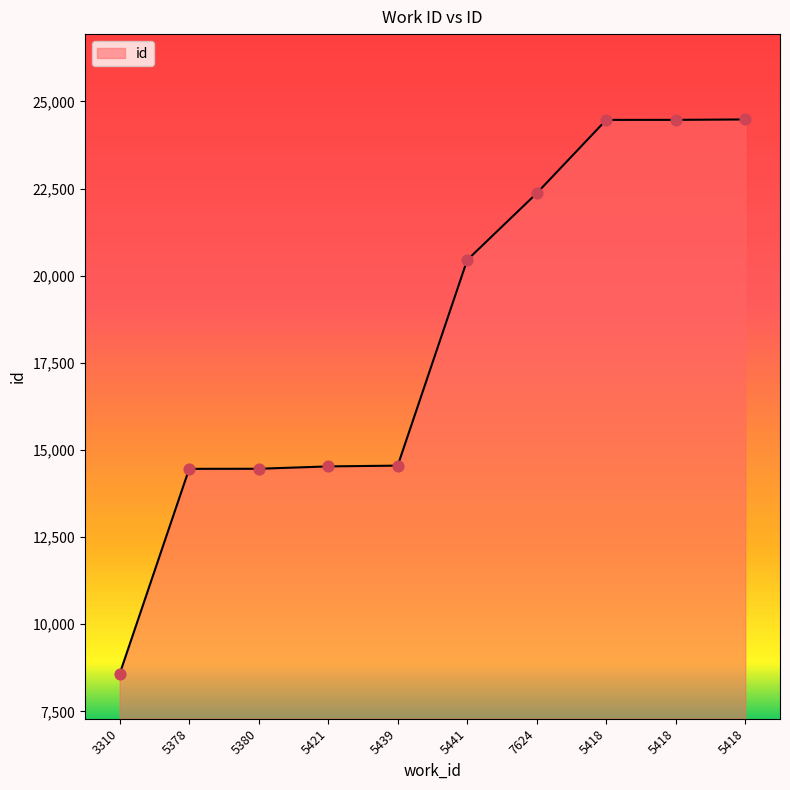

Between 7624 and 5421, which is larger?

7624